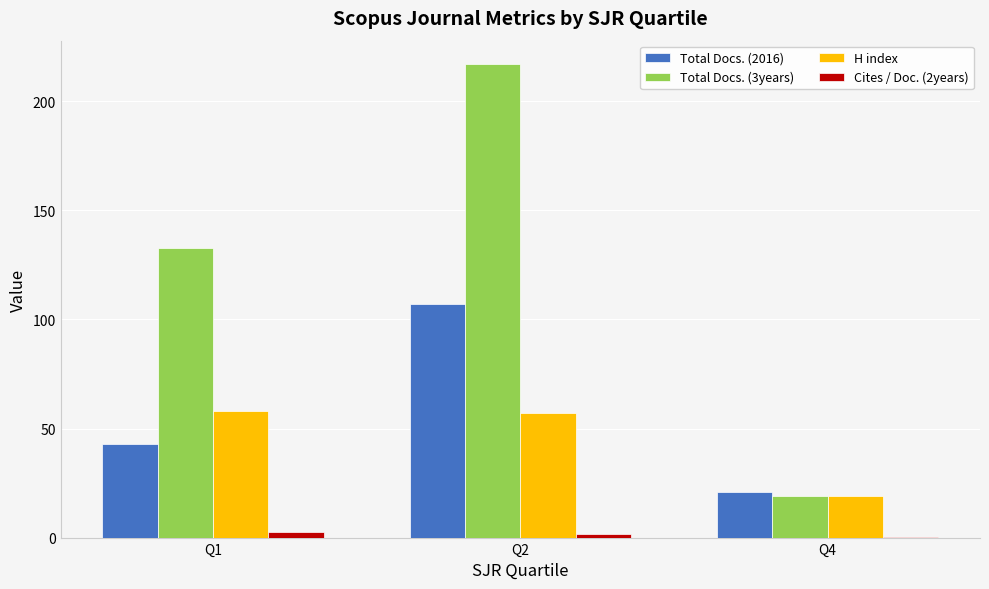

Which series has the largest total across all categories?

Total Docs. (3years)